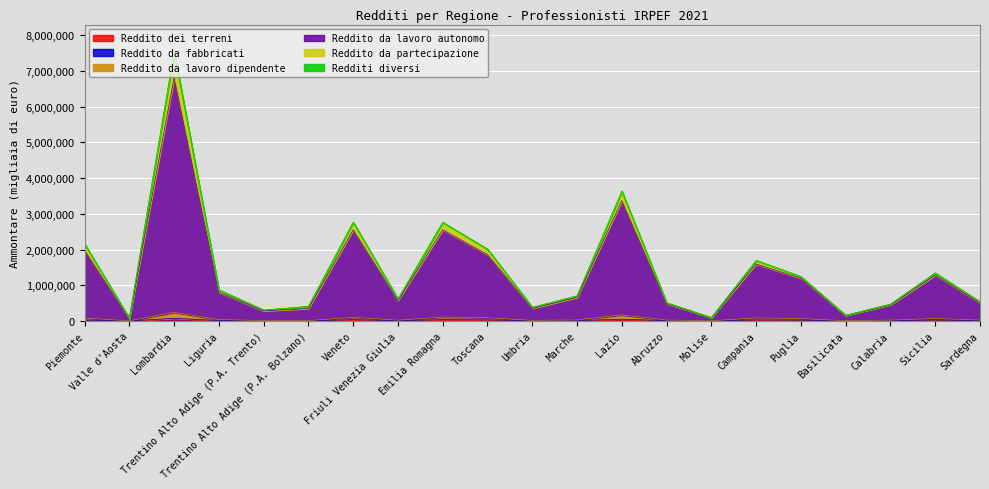

What is the total value across all series at Marche?

705617